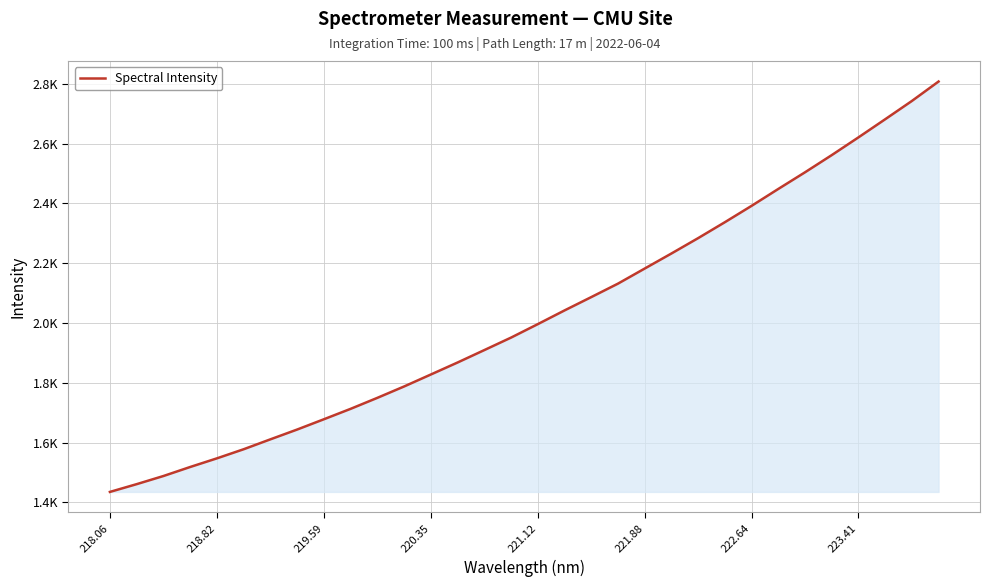

Does the chart display data point markers on the line(s)?

No